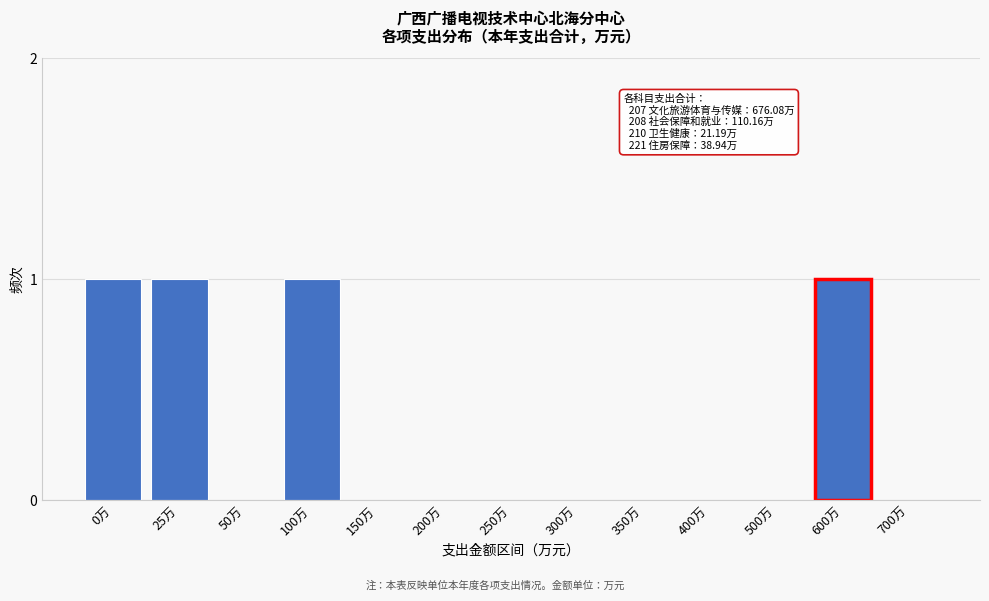

Reading left to right, what are all the values shown in this chart?

0万=1	25万=1	50万=0	100万=1	150万=0	200万=0	250万=0	300万=0	350万=0	400万=0	500万=0	600万=1	700万=0